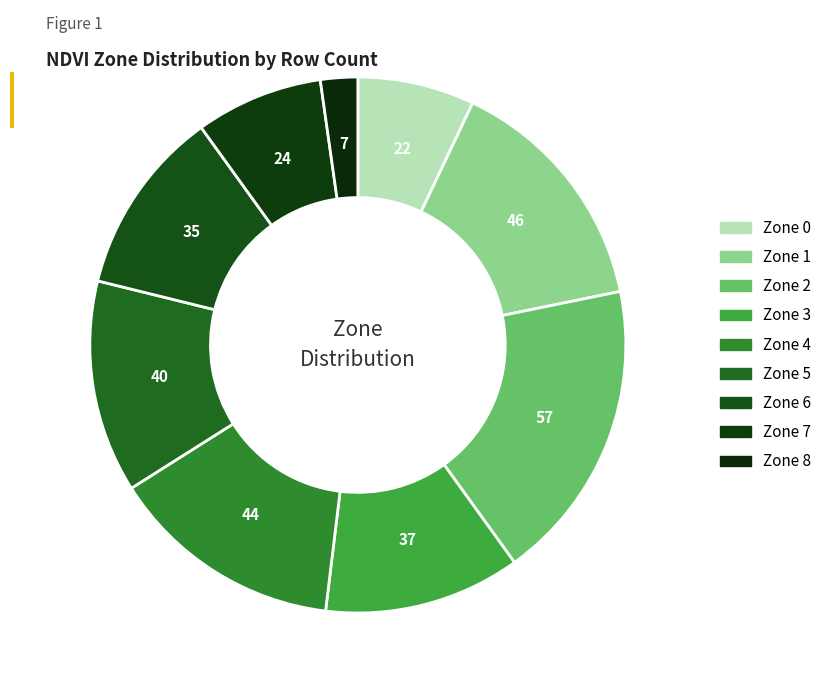

Which slice is the smallest?

Zone 8